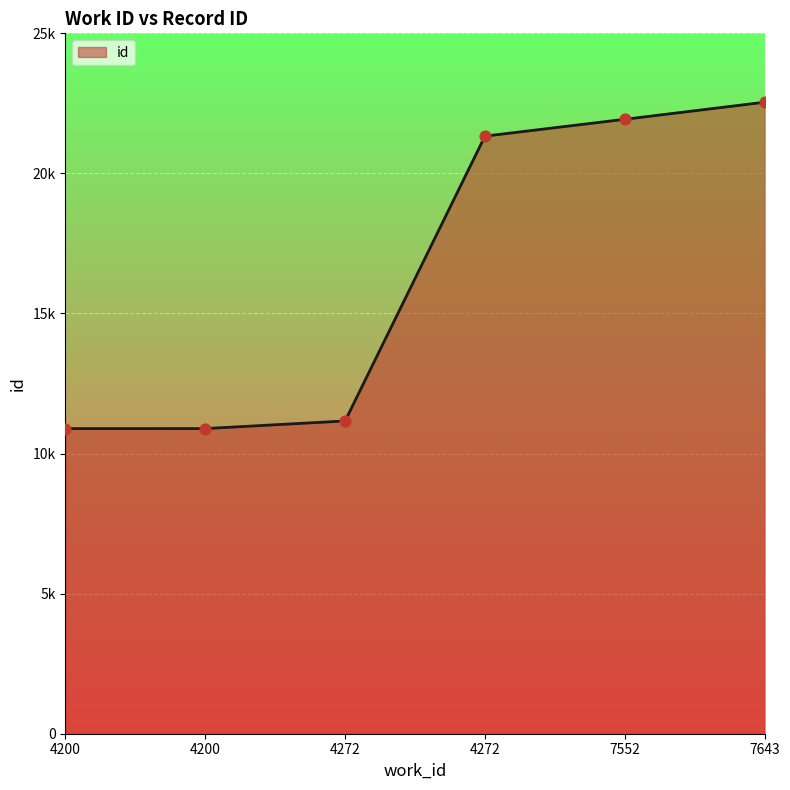

What is the change in value from 4272 to 7552?

+10768